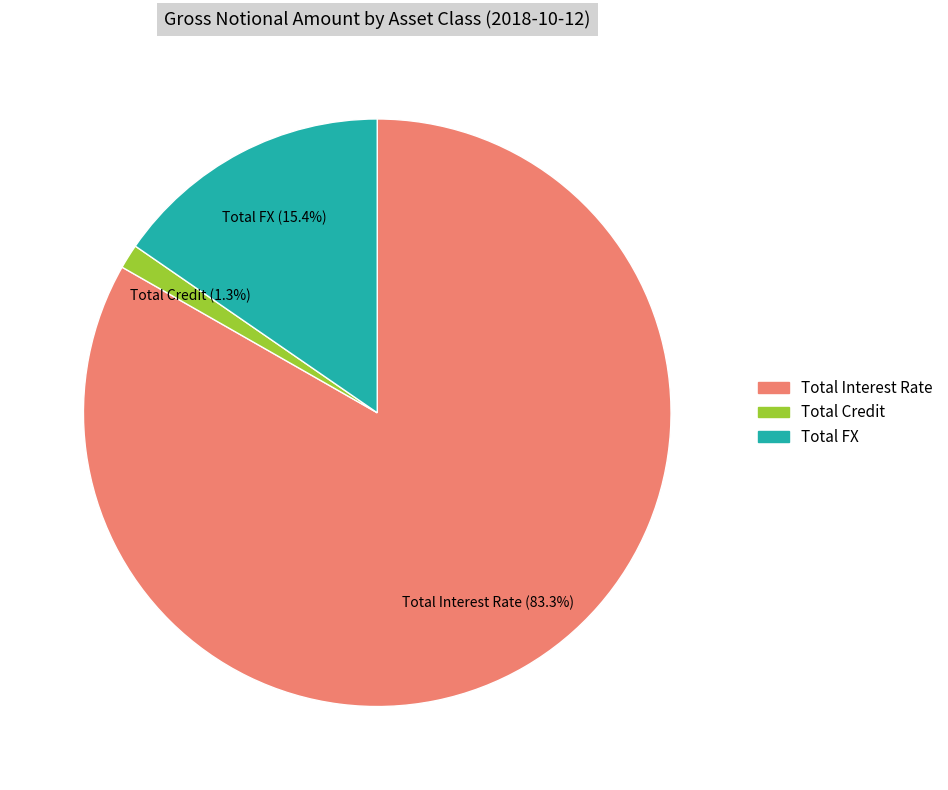

Is there any slice that represents more than half of the pie?

Yes